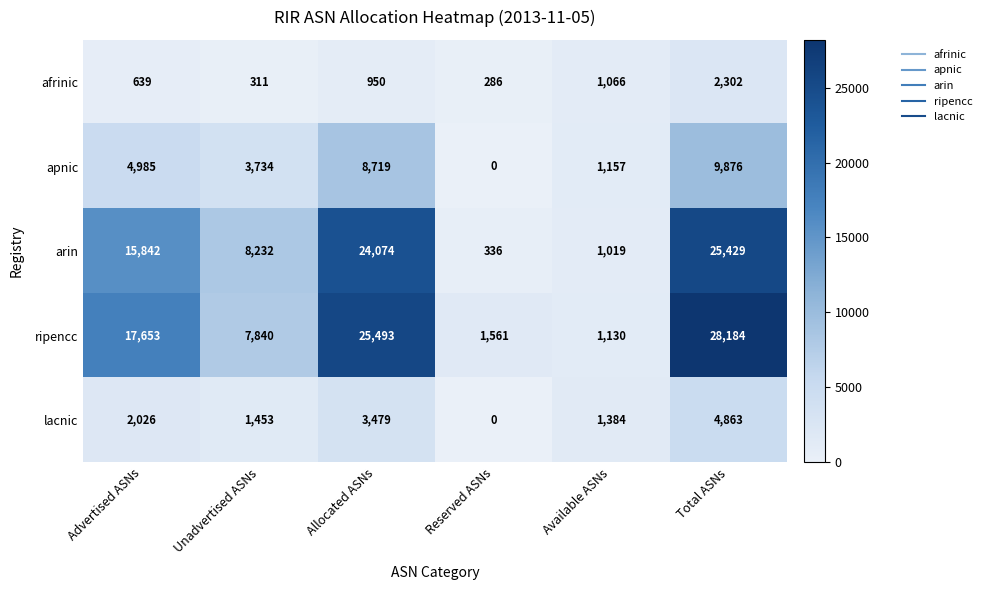

Where is arin nearest to the value 12882?

Advertised ASNs